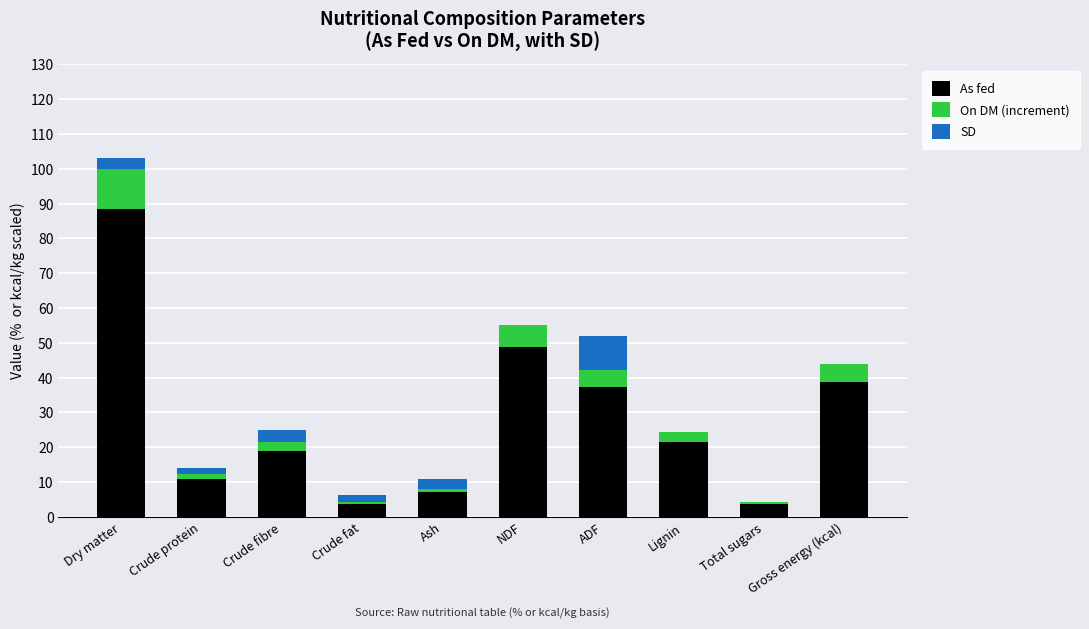

True or false: As fed has a value of 26.3 at Crude fibre.

False